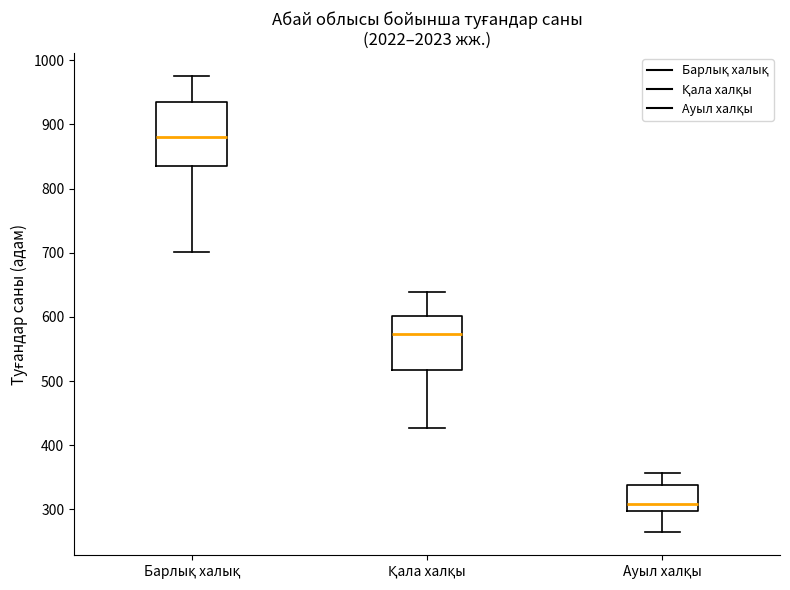

Which box is the tallest, from its lower edge to its upper edge?

Барлық халық